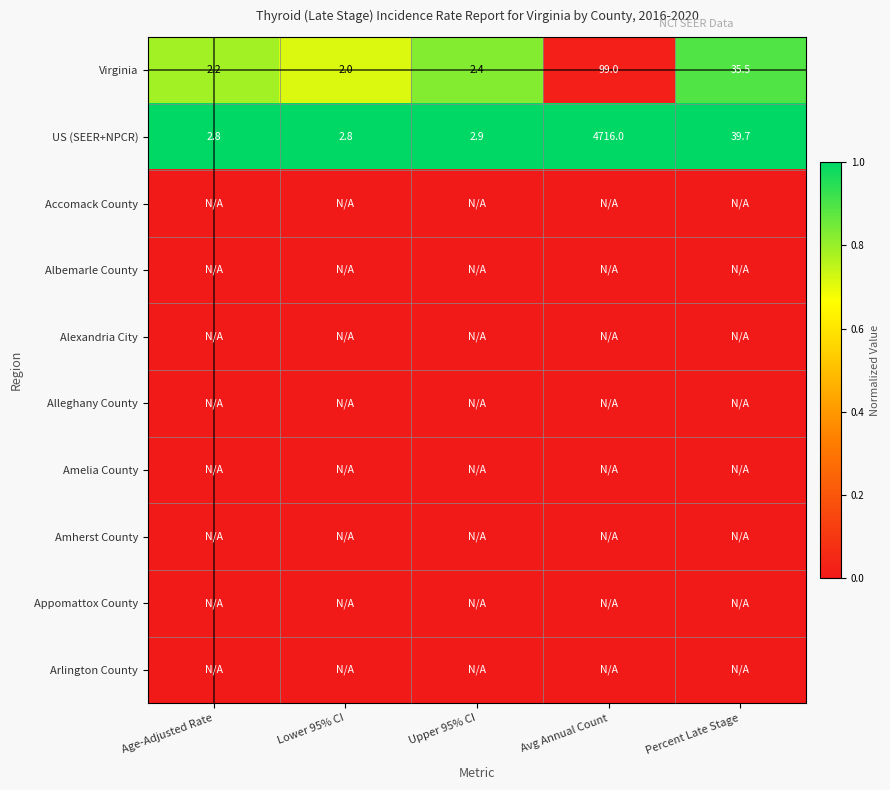

True or false: Virginia has a value of 99.0 at Avg Annual Count.

True